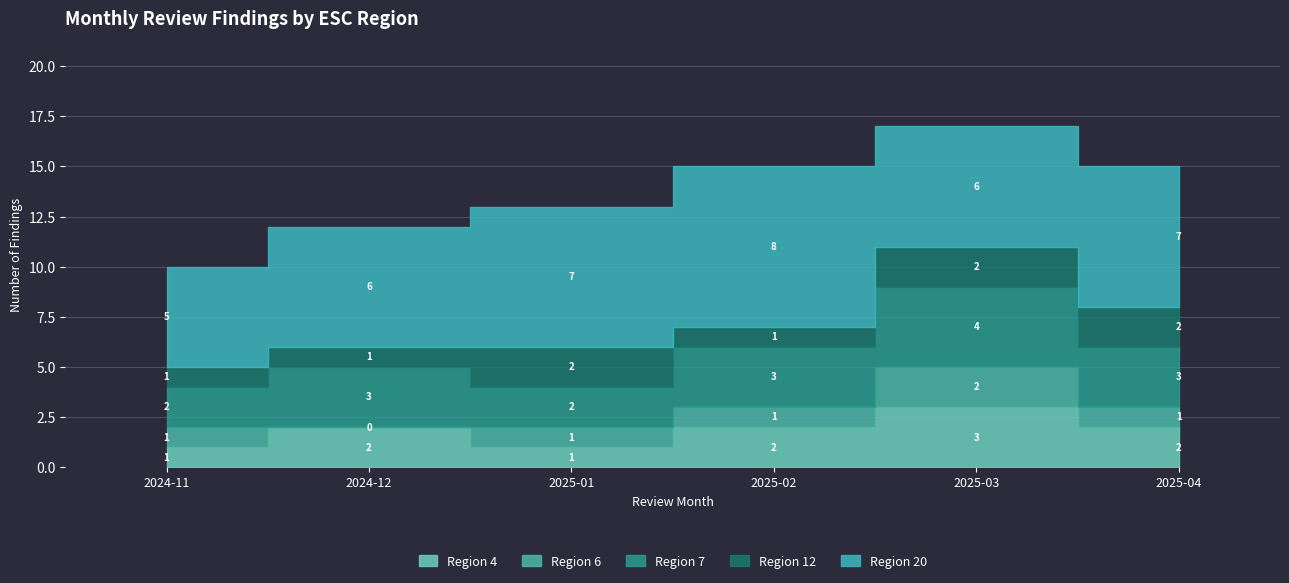

What is the maximum value for Region 6?

2